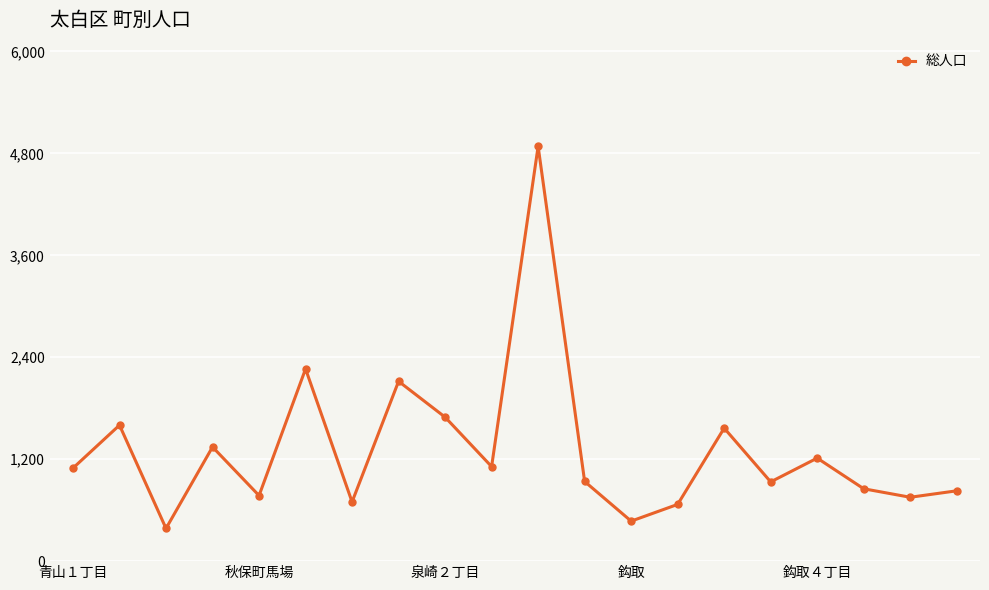

What is the maximum value shown in the chart?

4883